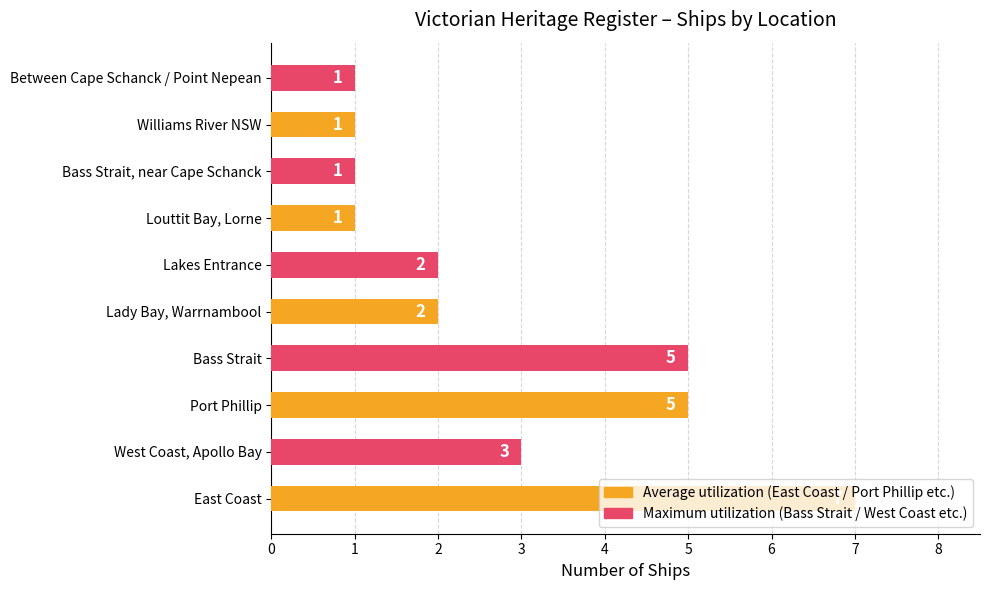

The value at Lakes Entrance is 2. True or false?

True